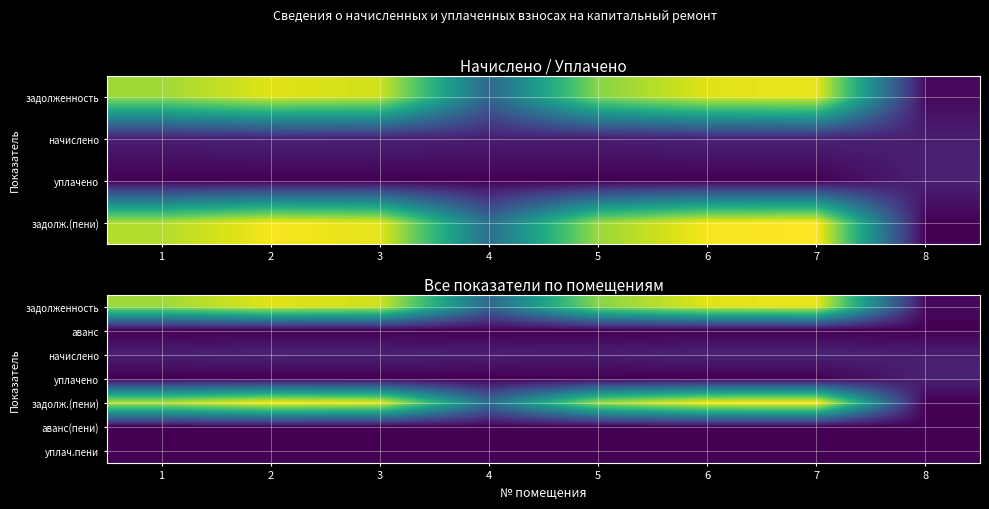

The начислено series shows 2605.4 at 2. True or false?

True